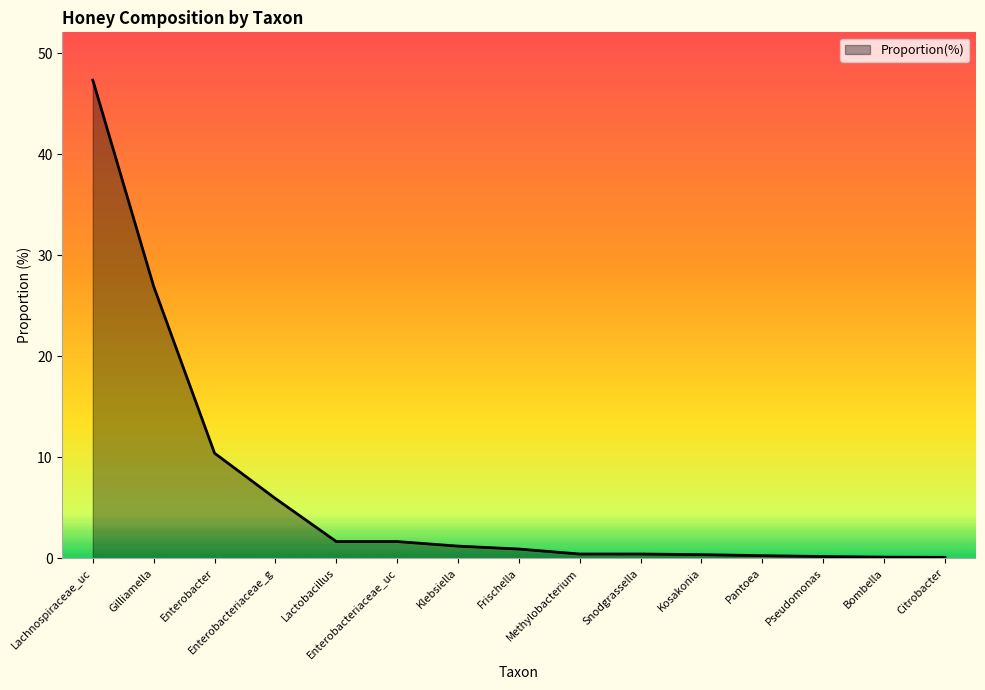

What is the greatest value displayed?

47.4